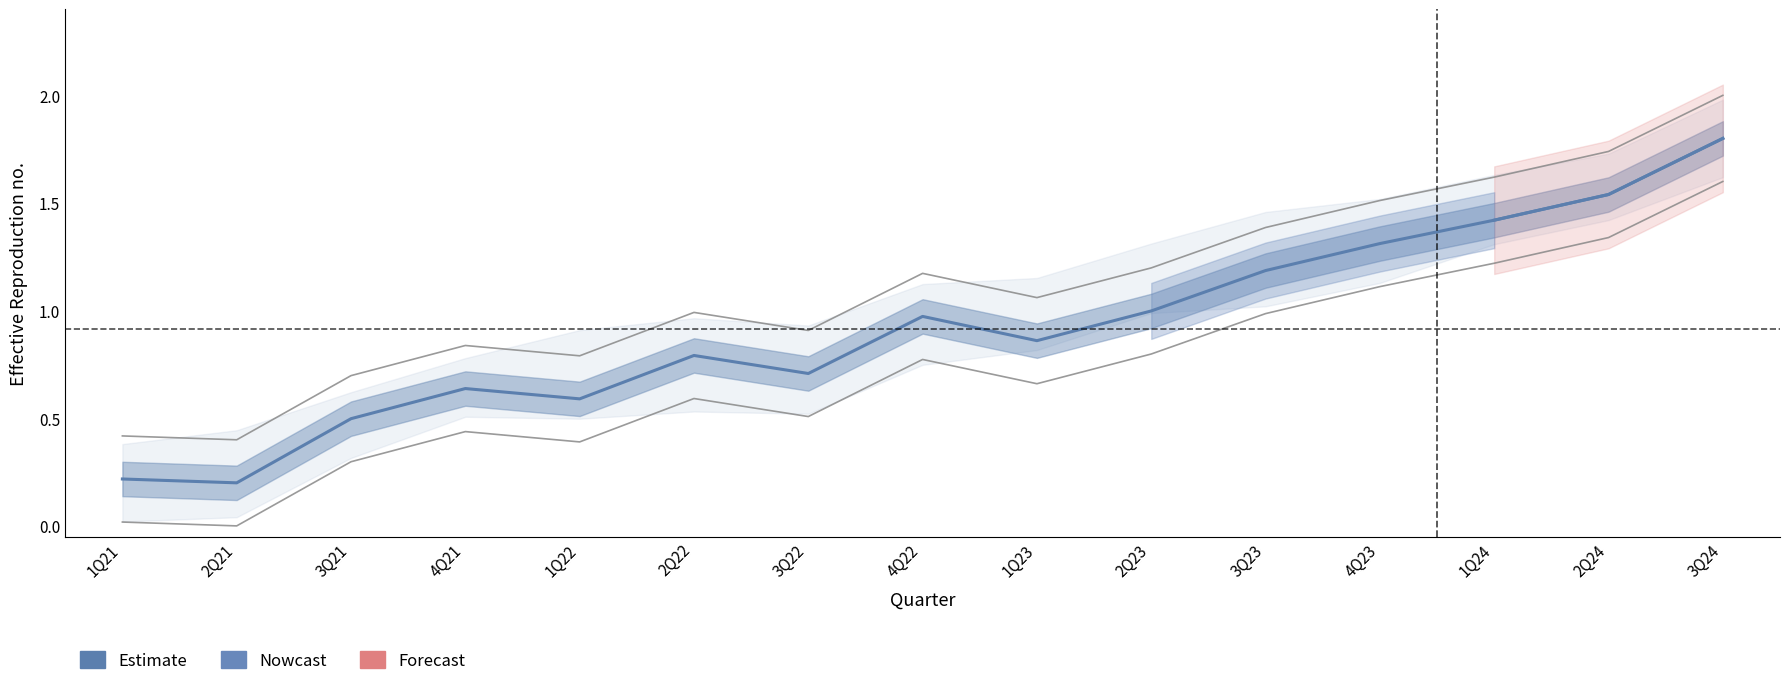

How many interior local valleys (lower than both neighbors) does the data have?

4